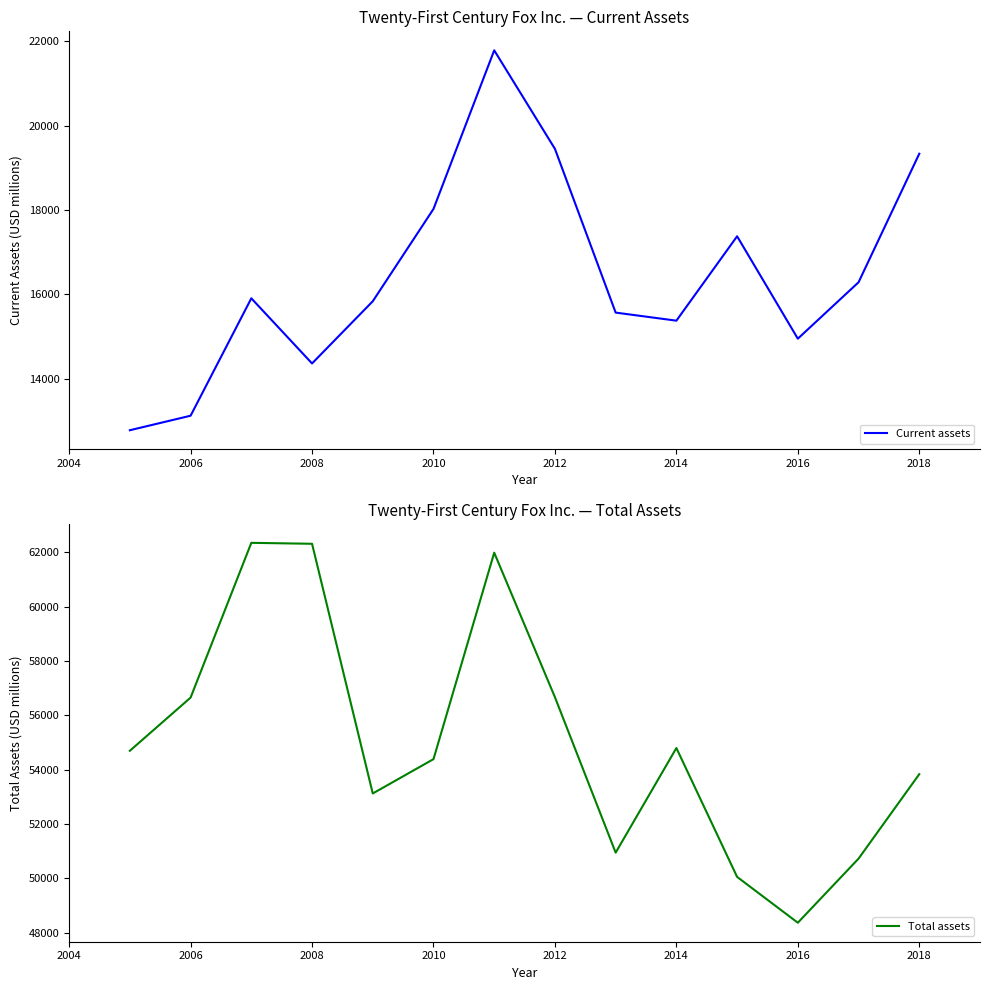

How many lines are shown in the chart?

2